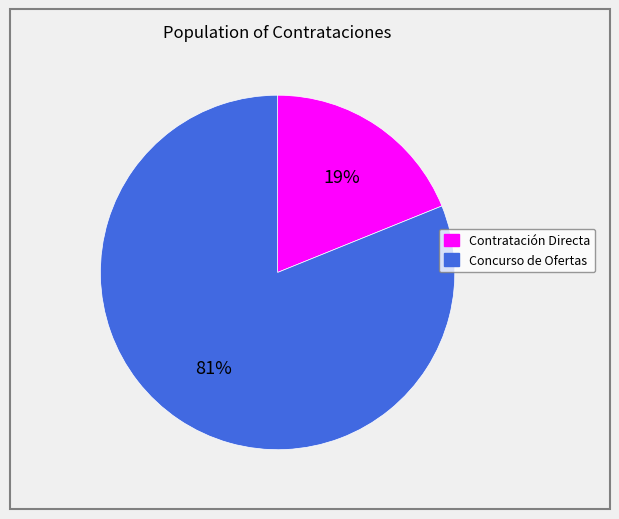

Count the number of slices in the pie.

2